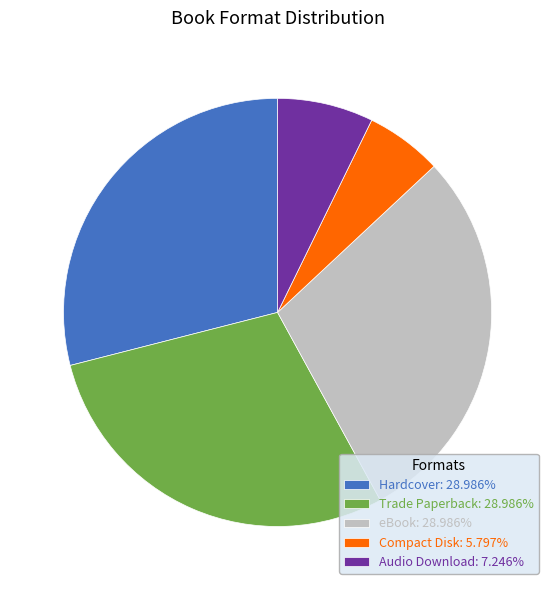

Does any single category account for the majority?

No